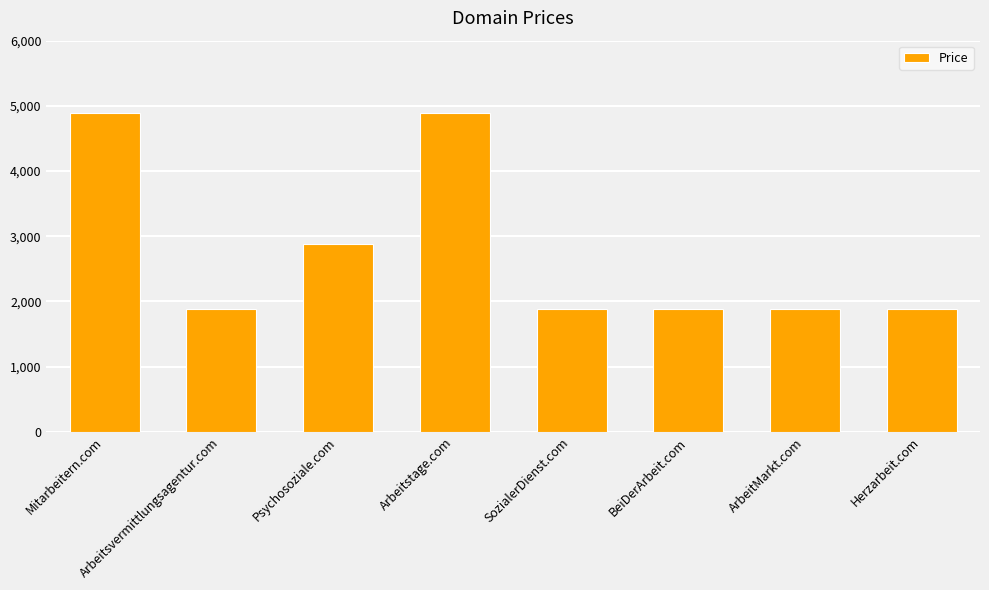

How many values are between 1888 and 4888?

8